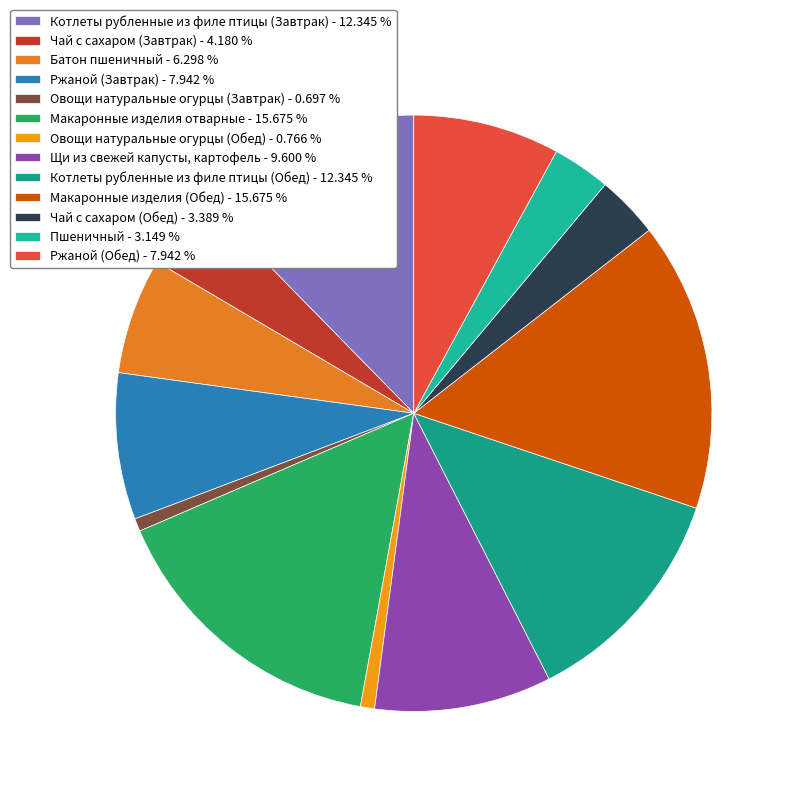

To the nearest percent, what is the difference between the Овощи натуральные огурцы (Обед) and Макаронные изделия (Обед) slice percentages?

15%